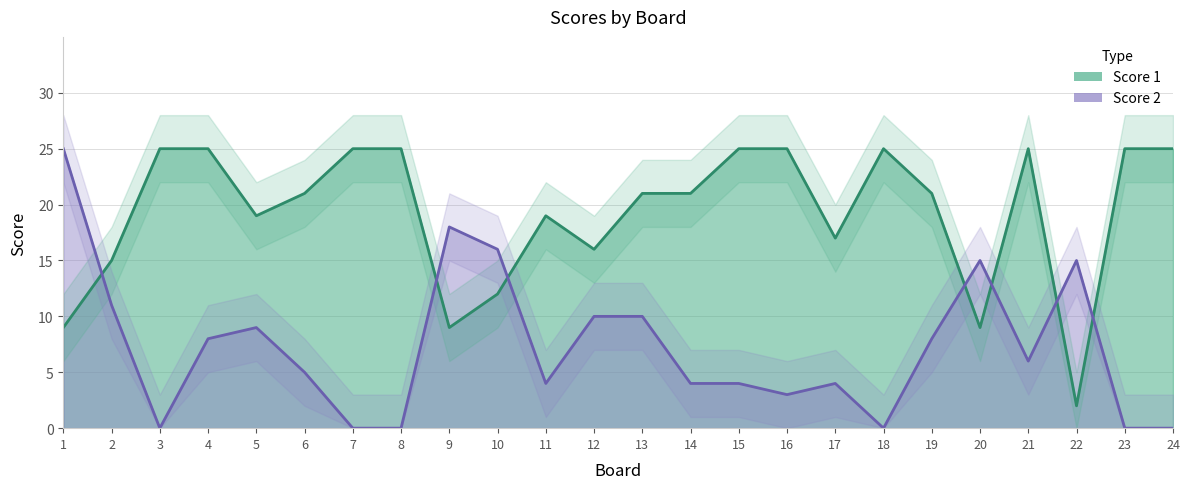

How many lines are shown in the chart?

2